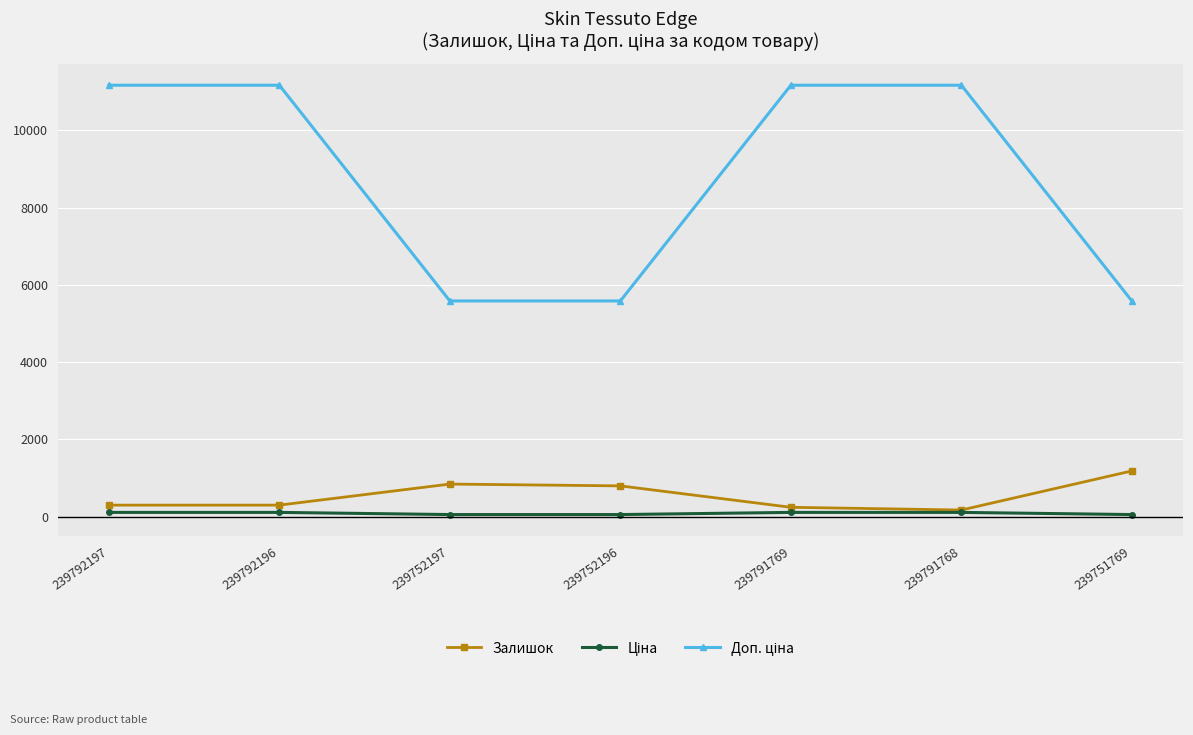

At how many categories does at least one series exceed 5192?

7